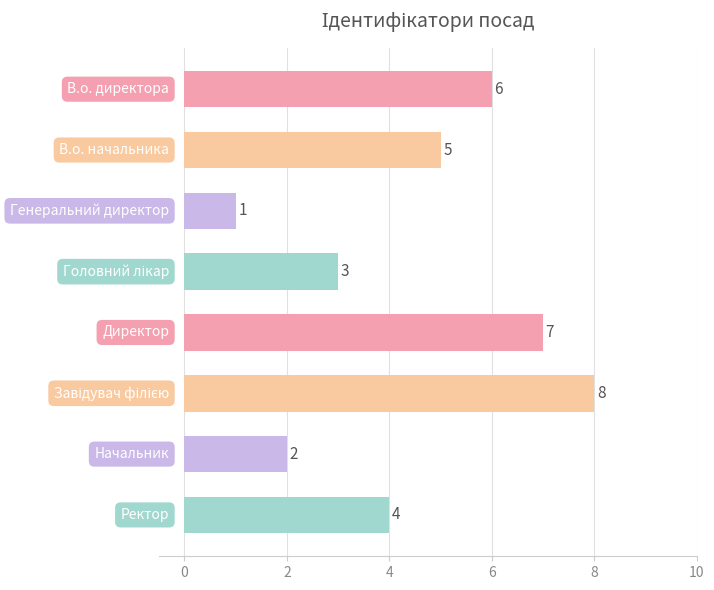

How many values are between 3 and 7?

5